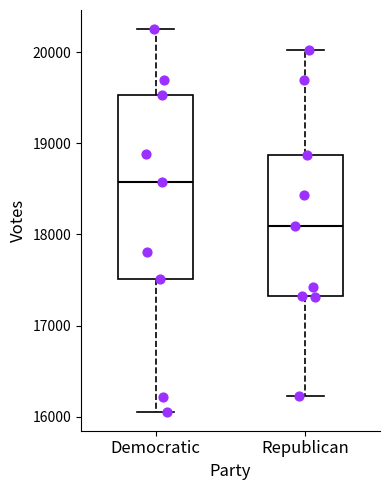

Where does the upper whisker of the box for Republican end on the y-axis? The values are not printed on the chart, so give them approximately, as read against the axis.

20000